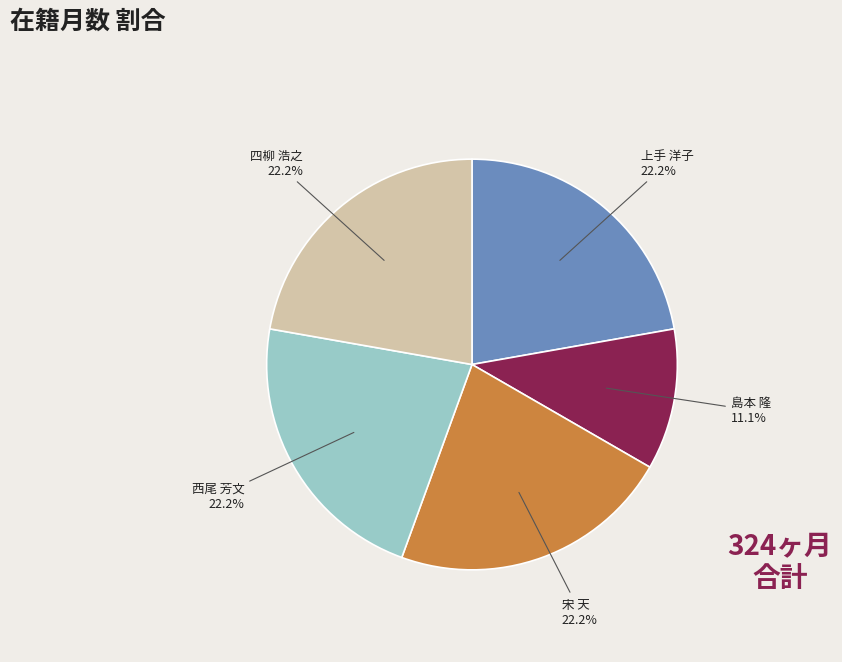

Does any single category account for the majority?

No